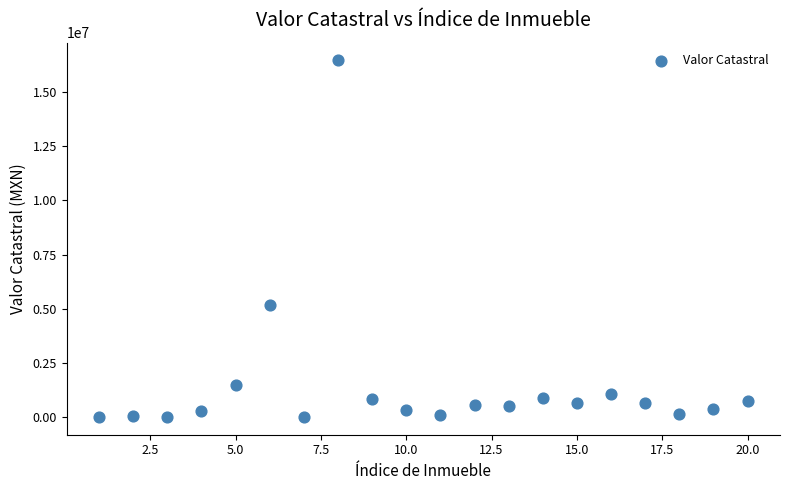

What Y value in the scatter plot is closest to 8229504?

5189435.0